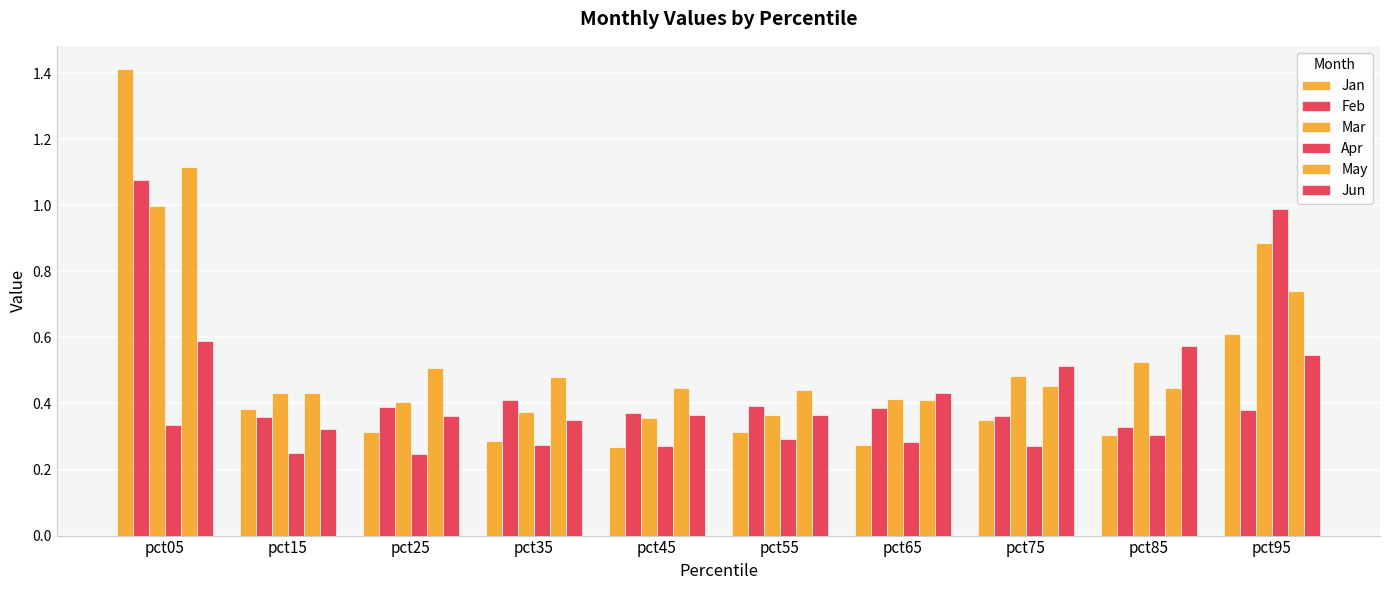

What is the value of the Apr bar at the 5th from the left?

0.3